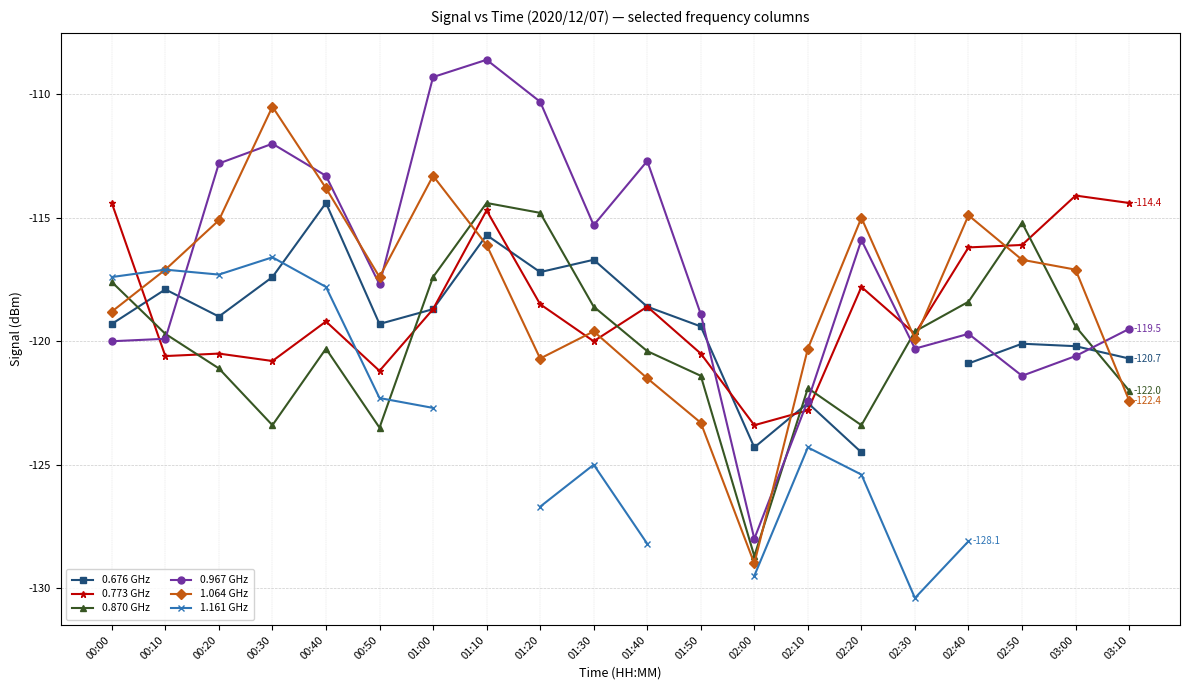

How many lines are shown in the chart?

6